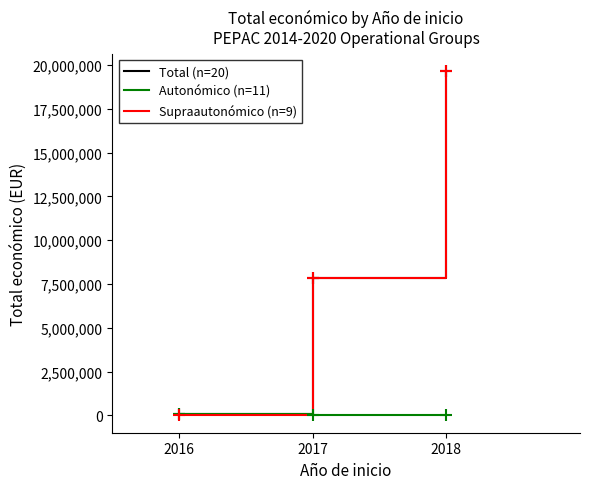

The value of Total (n=20) at 2018 is 19659412. True or false?

True